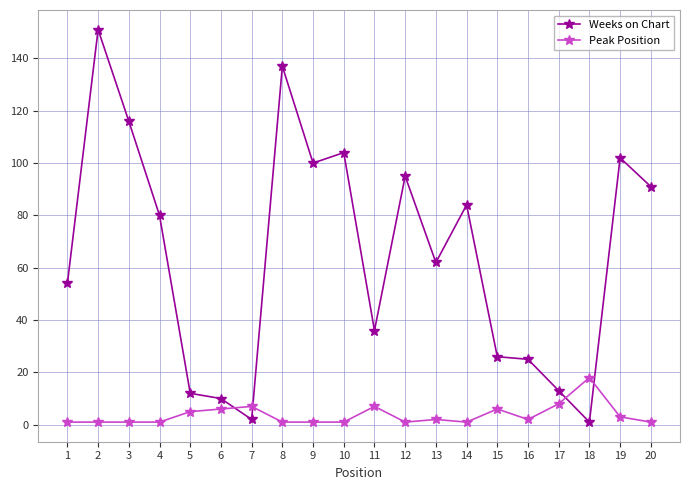

How many times do Weeks on Chart and Peak Position cross each other?

4